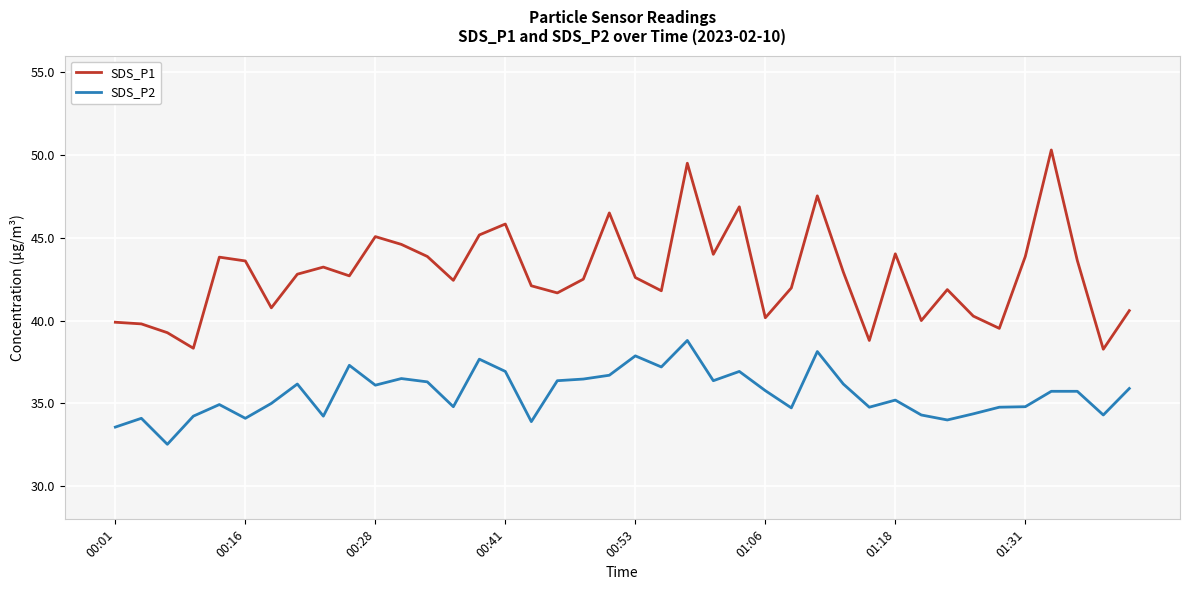

Does the chart display data point markers on the line(s)?

No